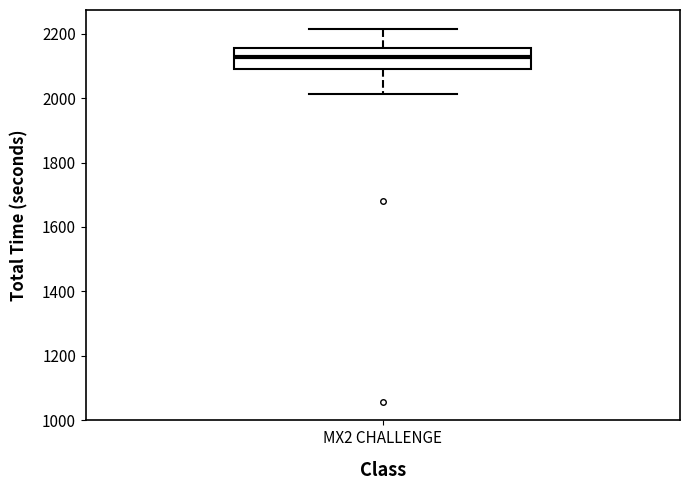

Transcribe this box plot: give where the median line is, the range the box spans, and where the two whiskers end, as read against the y-axis. The values are not printed on the chart, so give them approximately, as read against the axis.

median 2120, box 2100 to 2160, whiskers 2020 to 2220